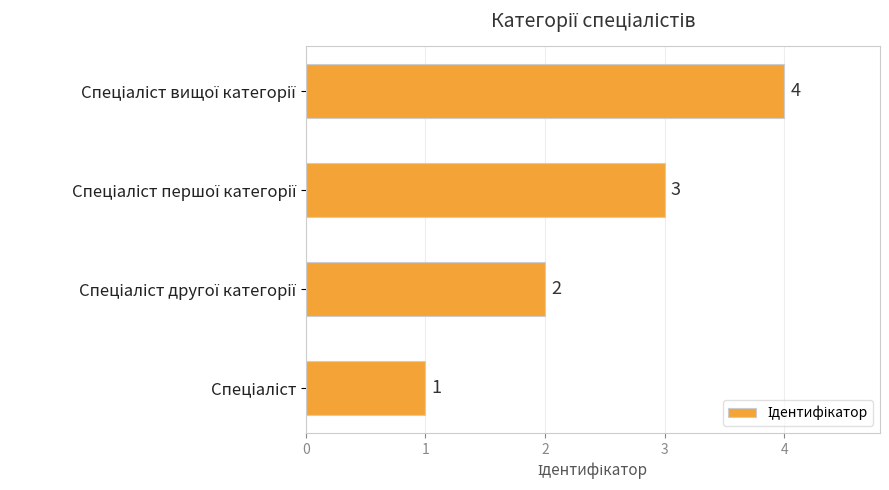

What is the sum of all values?

10